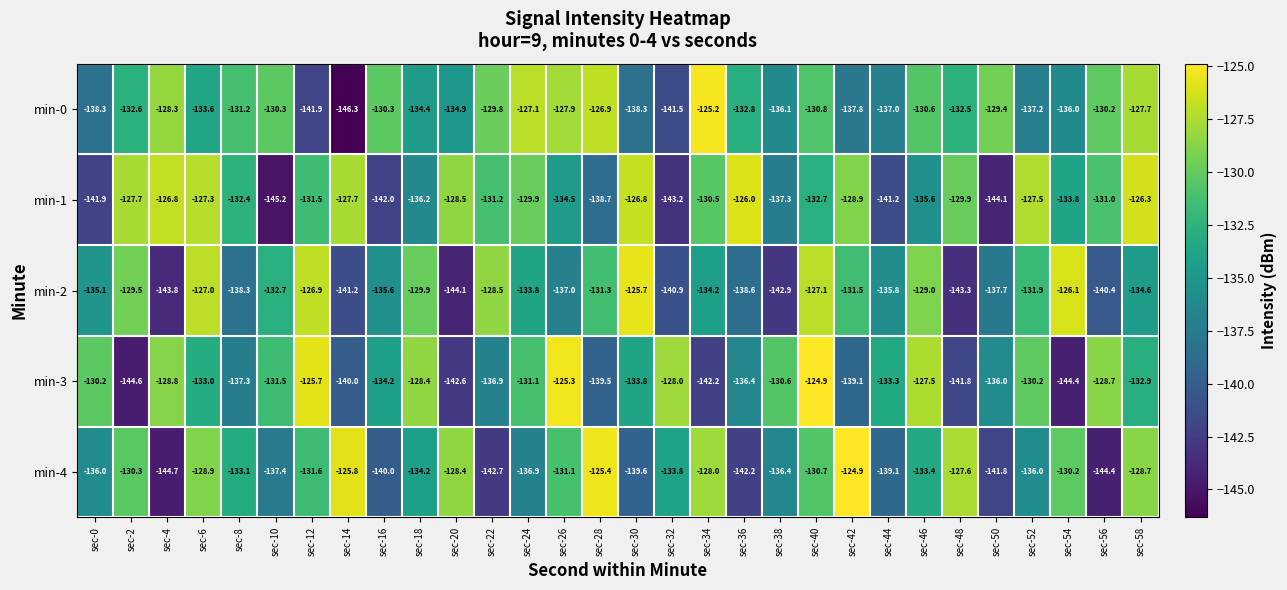

What is the maximum value shown in the chart?

-124.9